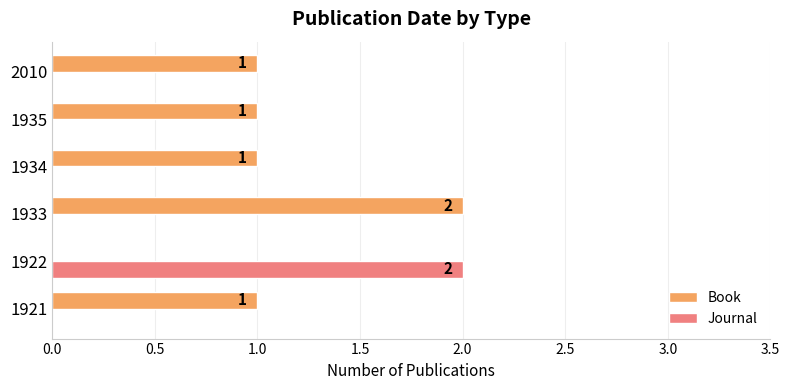

True or false: Book has a value of 1 at 1935.

True